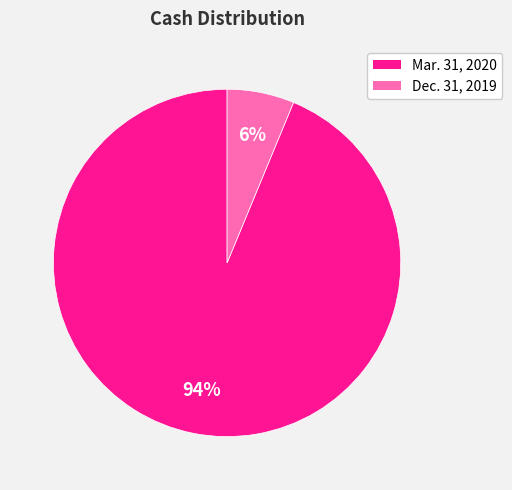

Does any single category account for the majority?

Yes